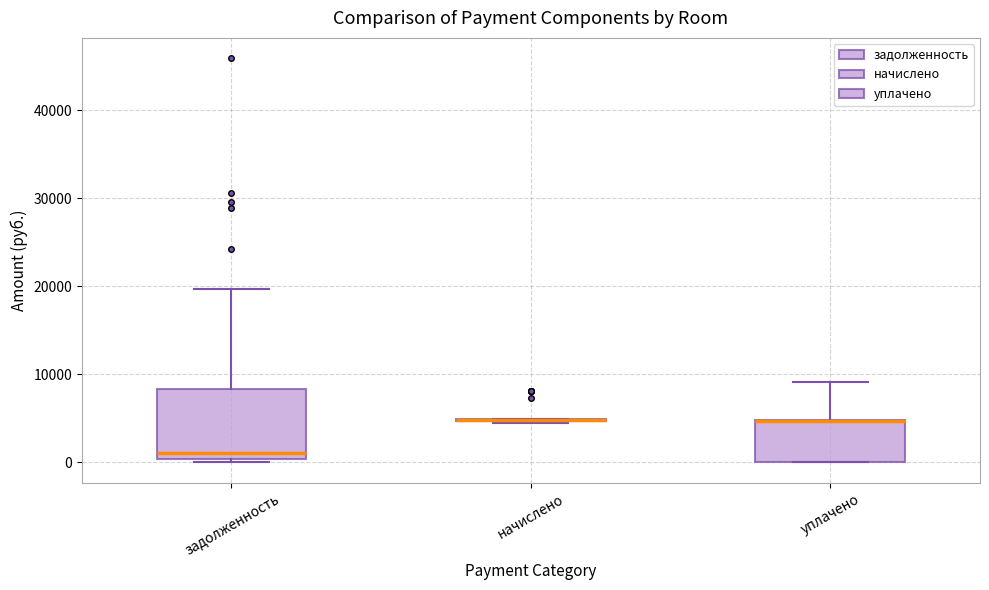

Reading left to right, transcribe this box plot: for each box, give where its median line is, the range the box spans, and where its two whiskers end, as read against the y-axis. The values are not printed on the chart, so give them approximately, as read against the axis.

задолженность: median 1000, box 0 to 8000, whiskers 0 (just below the box's lower edge) to 20000
начислено: box collapsed to a line at 5000, whiskers 5000 to 5000
уплачено: median 5000 (drawn on the box's upper edge), box 0 to 5000, whiskers 0 to 9000